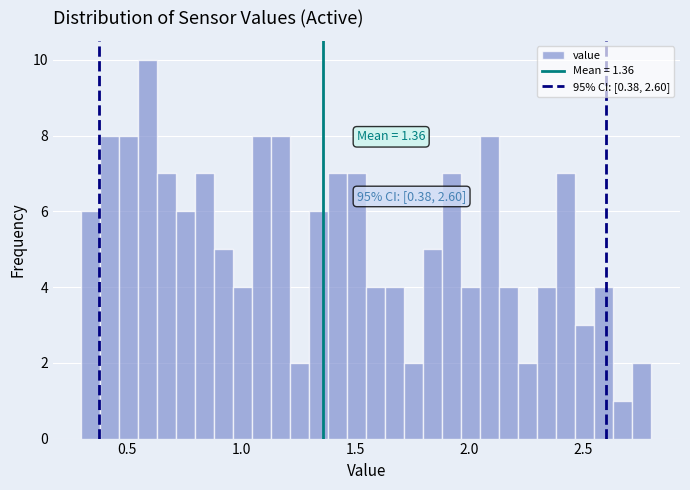

Around what value on the x-axis is the tallest bar? Give the approximate position of its centre, as read against the axis.

0.60